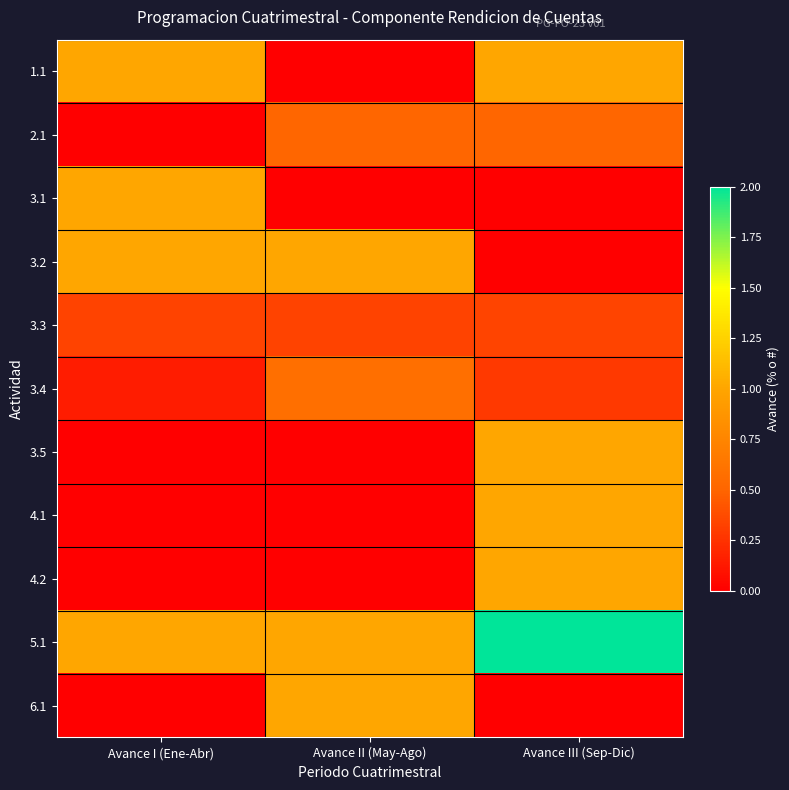

Rank the series by their maximum value, from lowest to highest.

3.3, 2.1, 3.4, 1.1, 3.1, 3.2, 3.5, 4.1, 4.2, 6.1, 5.1